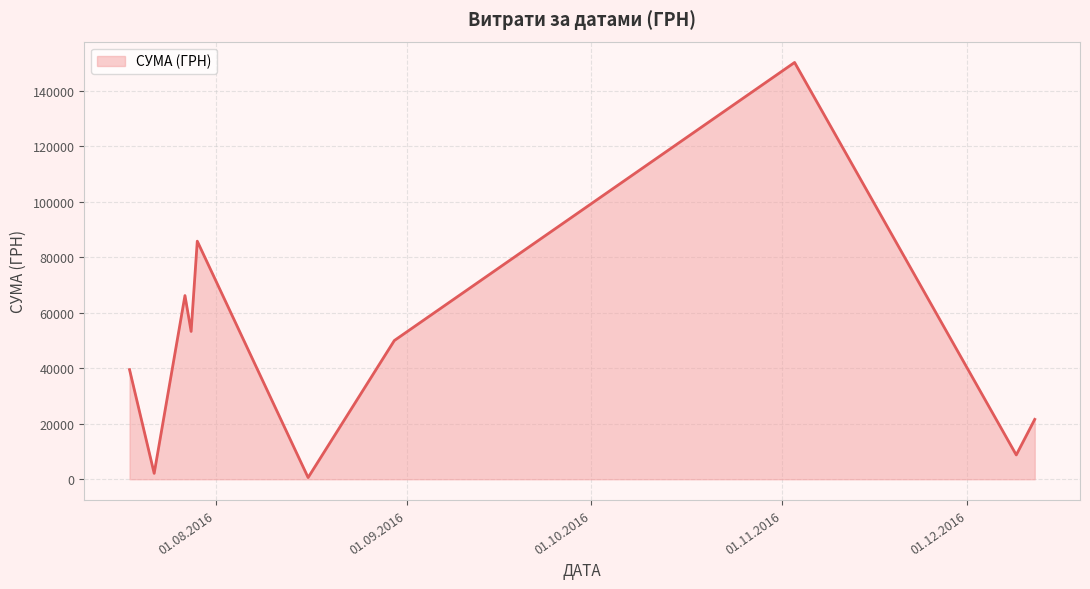

What is the difference between the maximum and minimum values?

149607.7